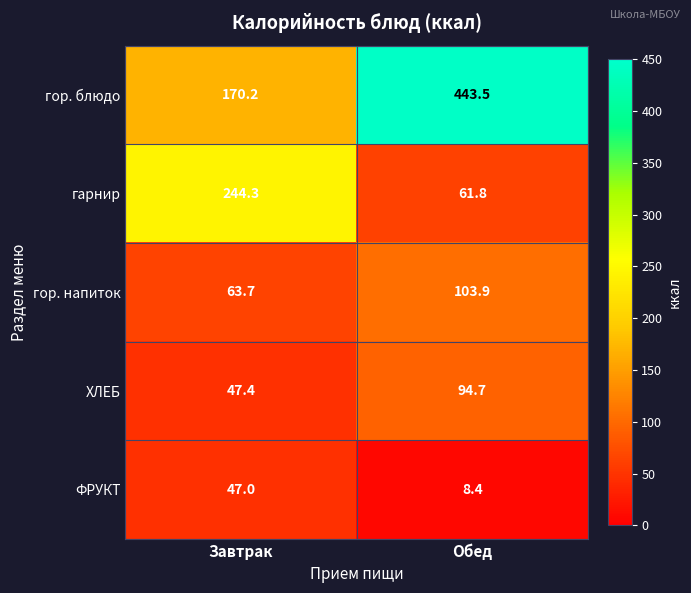

At which label does ХЛЕБ first exceed 94?

Обед